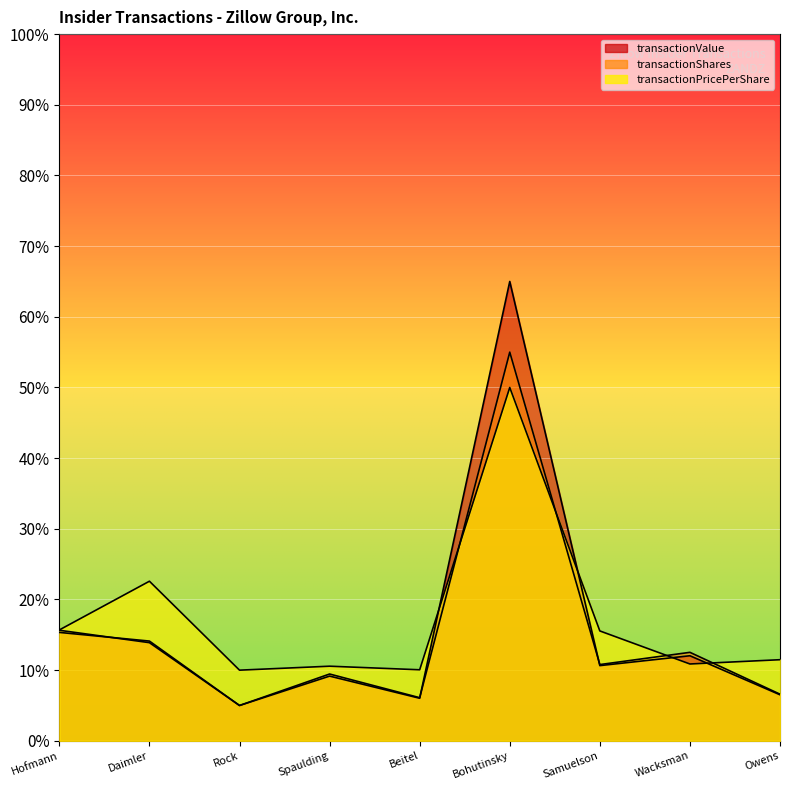

True or false: transactionValue and transactionPricePerShare intersect in this chart.

True